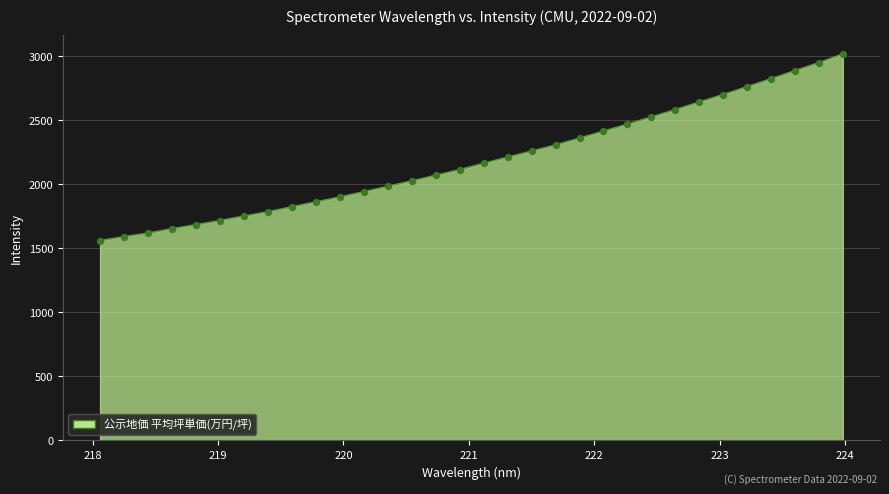

What is the smallest value displayed?

1559.3